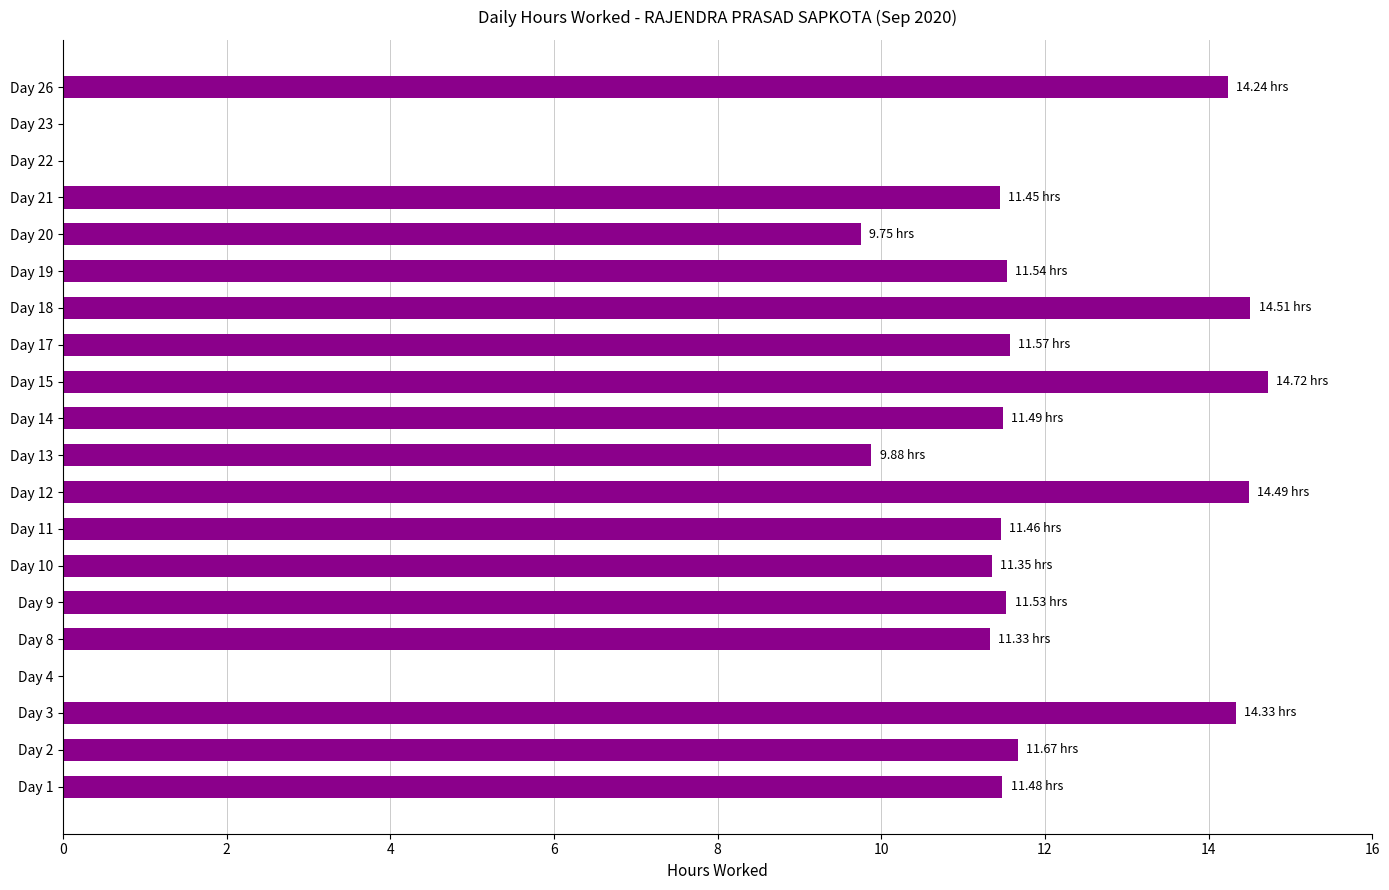

How many categories are shown in the chart?

20